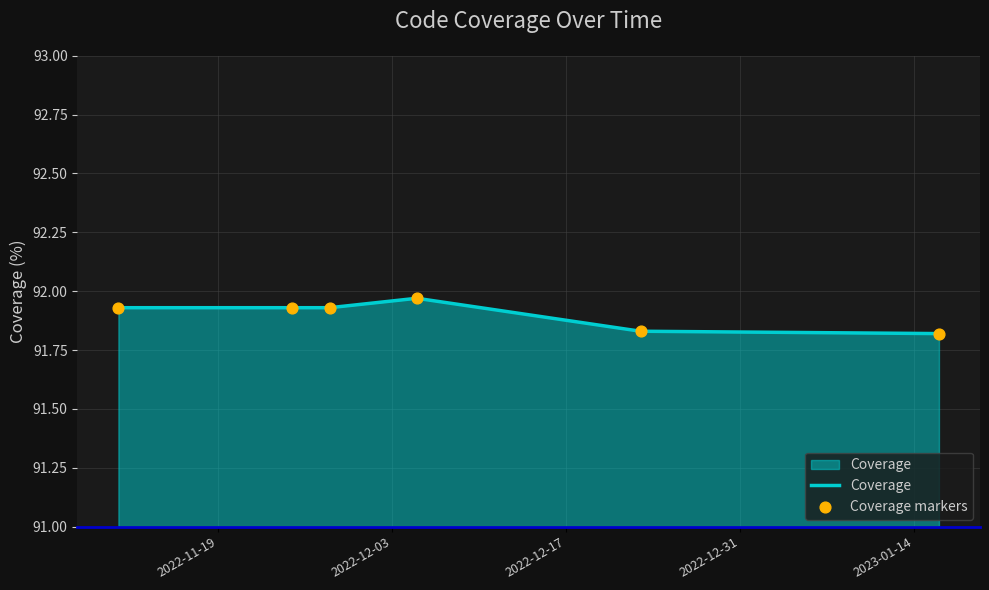

Count the values in the range 91 to 92.

6